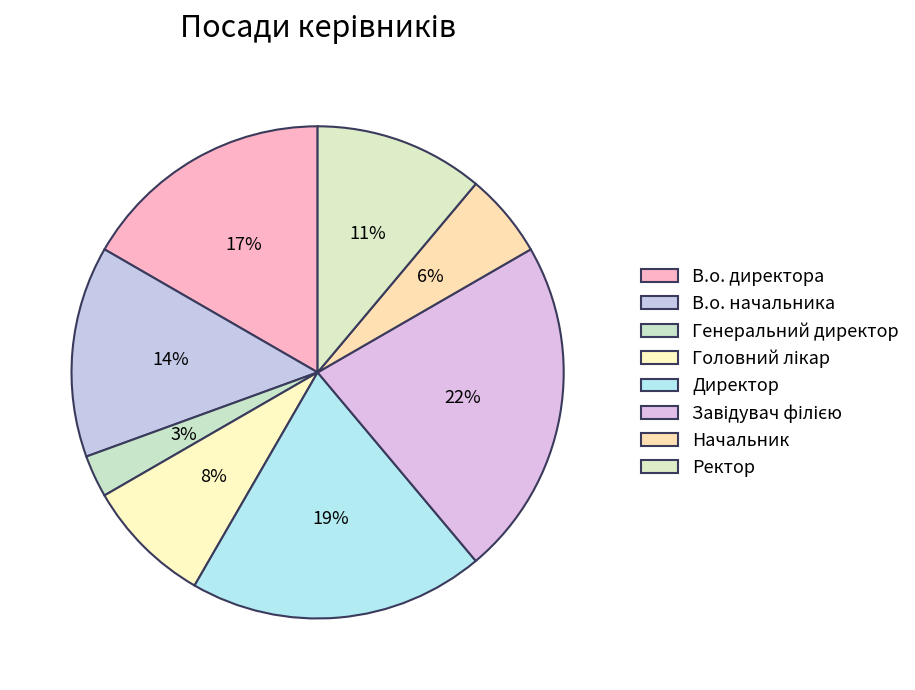

To the nearest percent, what is the difference between the largest and smallest slice percentages?

19%